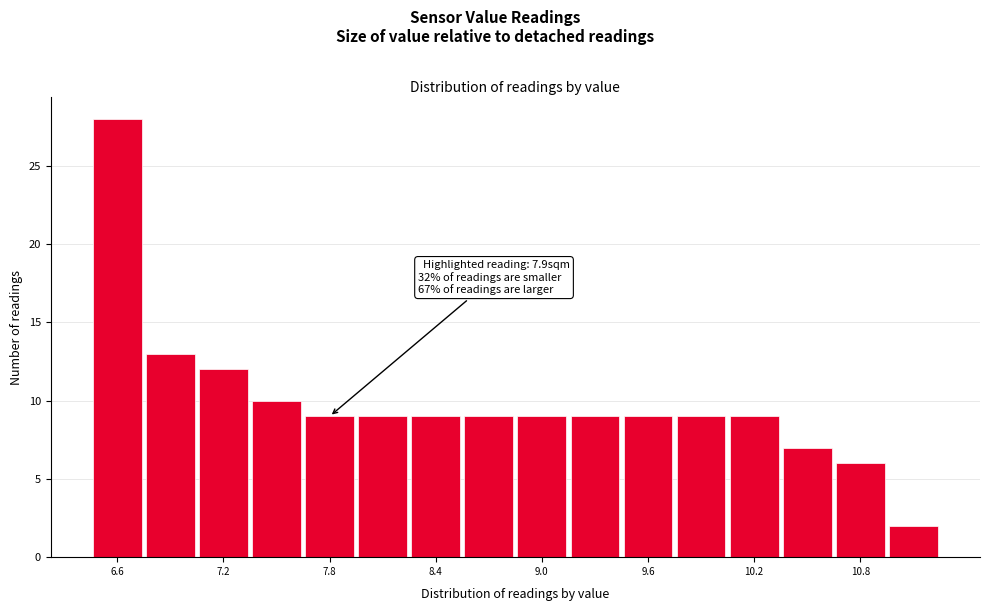

Read against the x-axis, roughly where is the centre of the tallest bar?

6.6